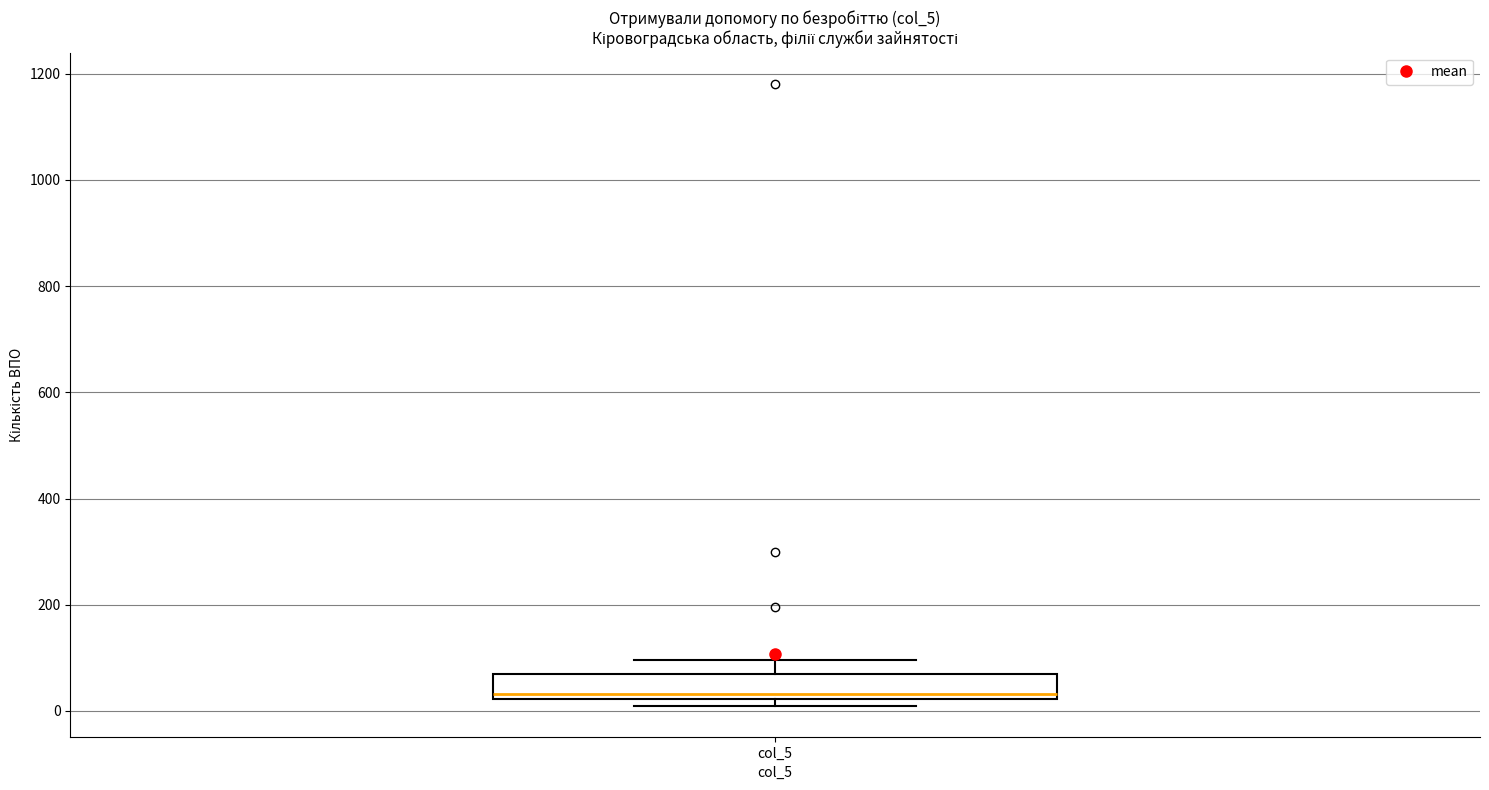

Read this box plot against the y-axis: the position of the median line, the range covered by the box, and the ends of both whiskers. The values are not printed on the chart, so give them approximately, as read against the axis.

median 40, box 20 to 60, whiskers 20 (just below the box's lower edge) to 100